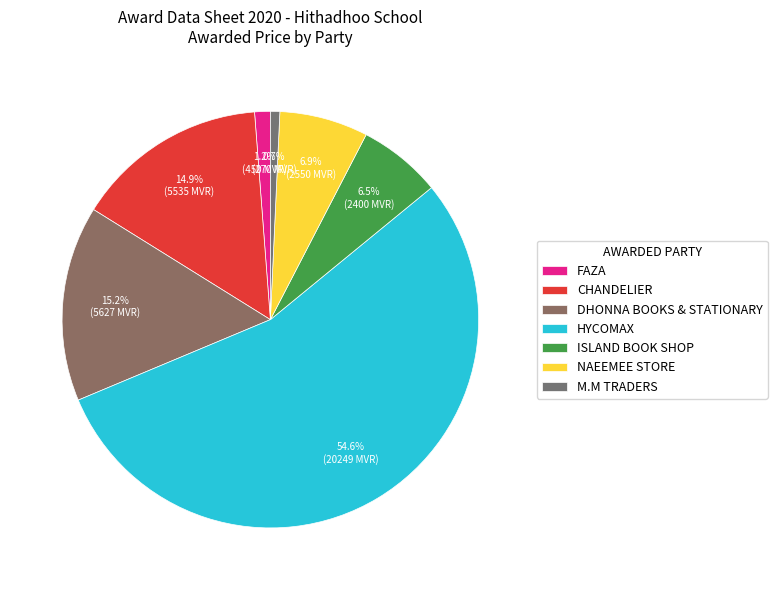

How many segments does this pie chart have?

7